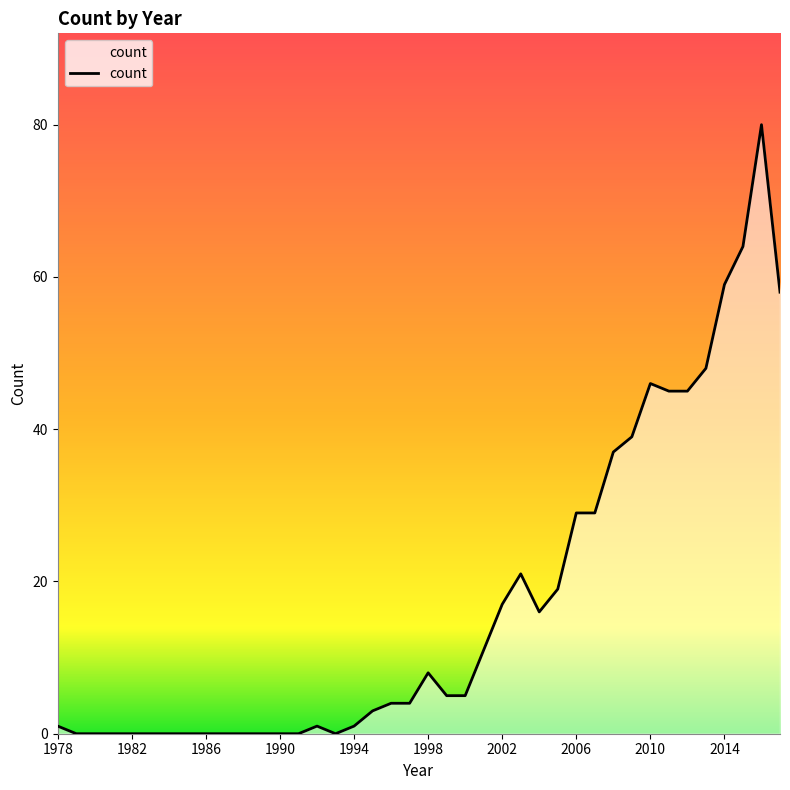

What is the difference between the maximum and minimum values?

80